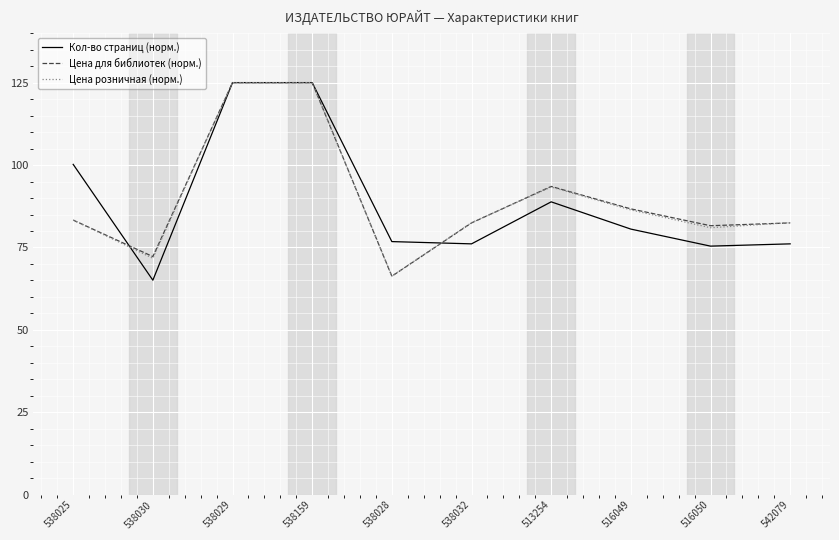

Where is the first local minimum for Кол-во страниц (норм.)?

538030